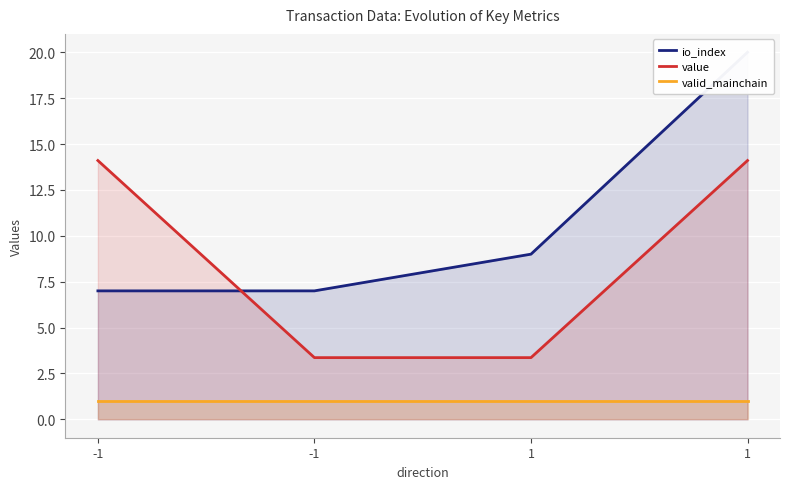

True or false: valid_mainchain and io_index intersect in this chart.

False